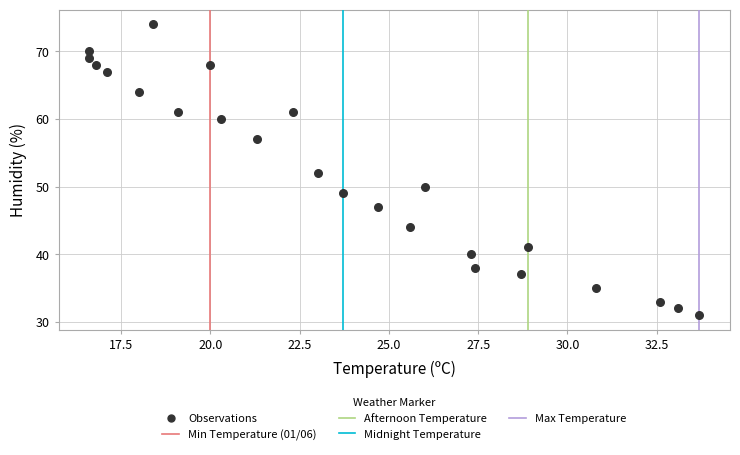

What is the range of Y values (max minus min)?

43